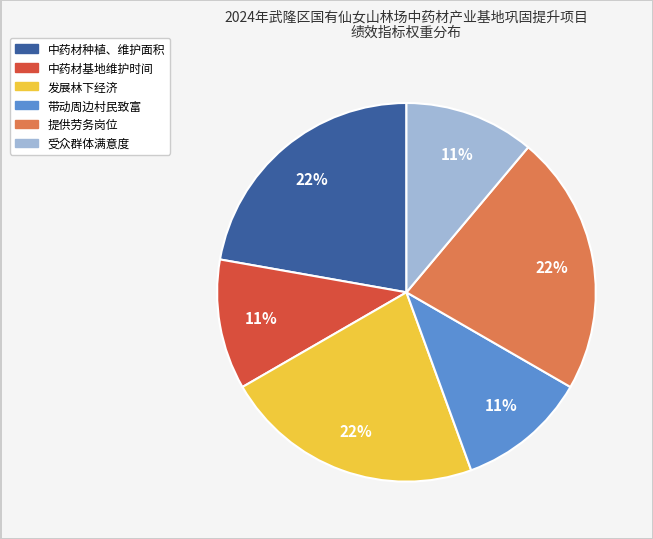

How many segments does this pie chart have?

6